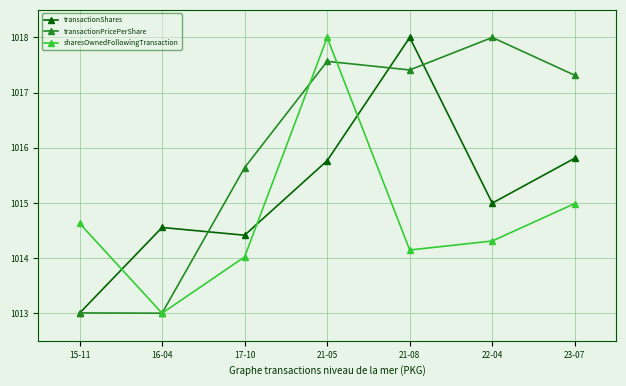

What is the difference between the maximum and second lowest values in the transactionPricePerShare series?

5.0